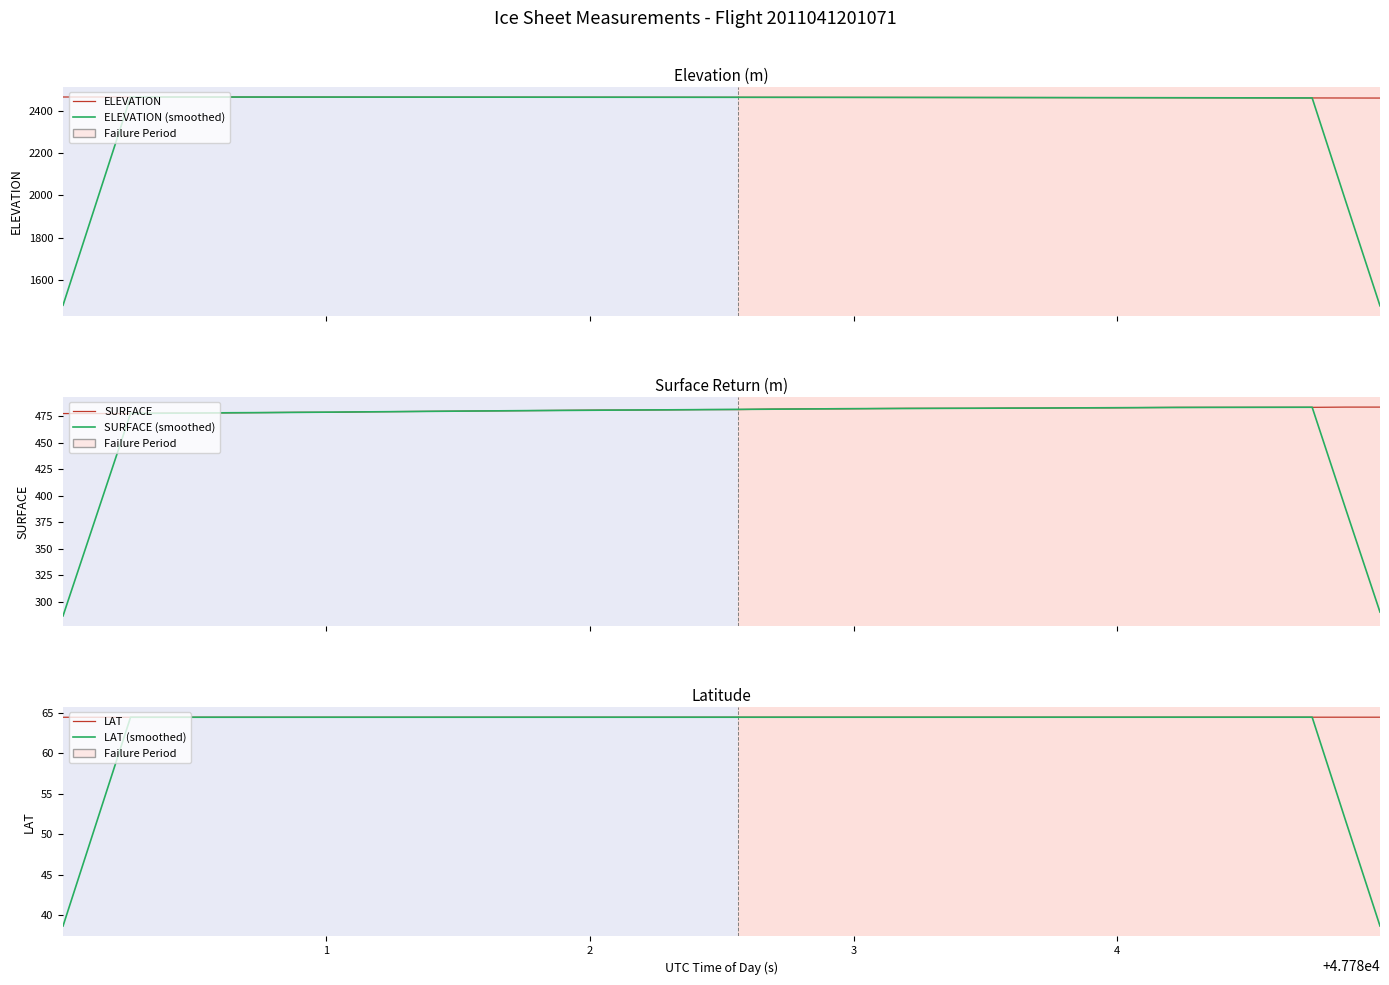

List the series in order of their peak value, lowest first.

LAT (smoothed), LAT, SURFACE (smoothed), SURFACE, ELEVATION (smoothed), ELEVATION